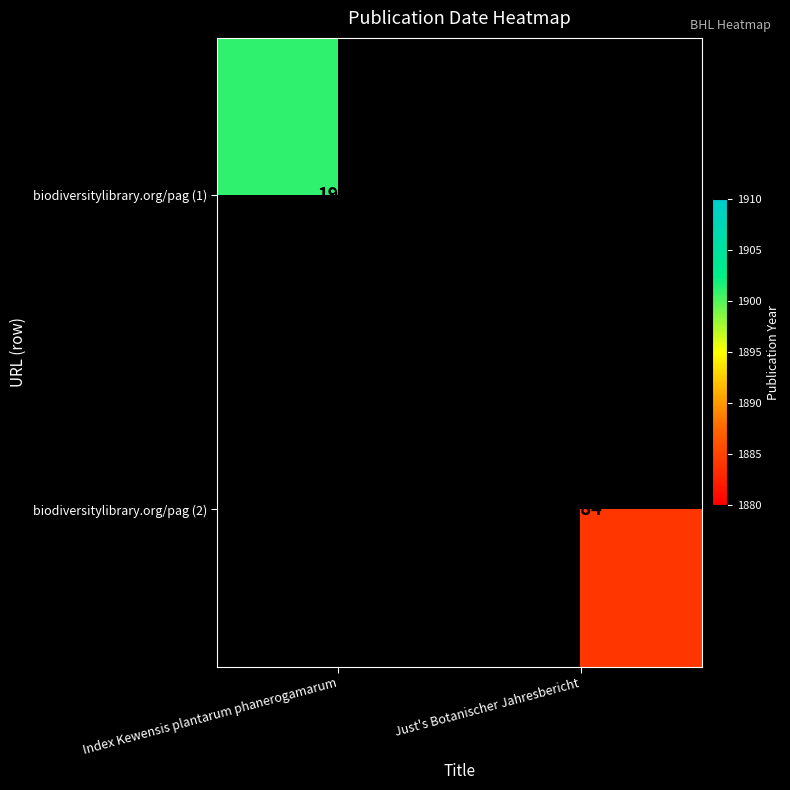

The biodiversitylibrary.org/pag (1) series shows 546 at Index Kewensis plantarum phanerogamarum. True or false?

False